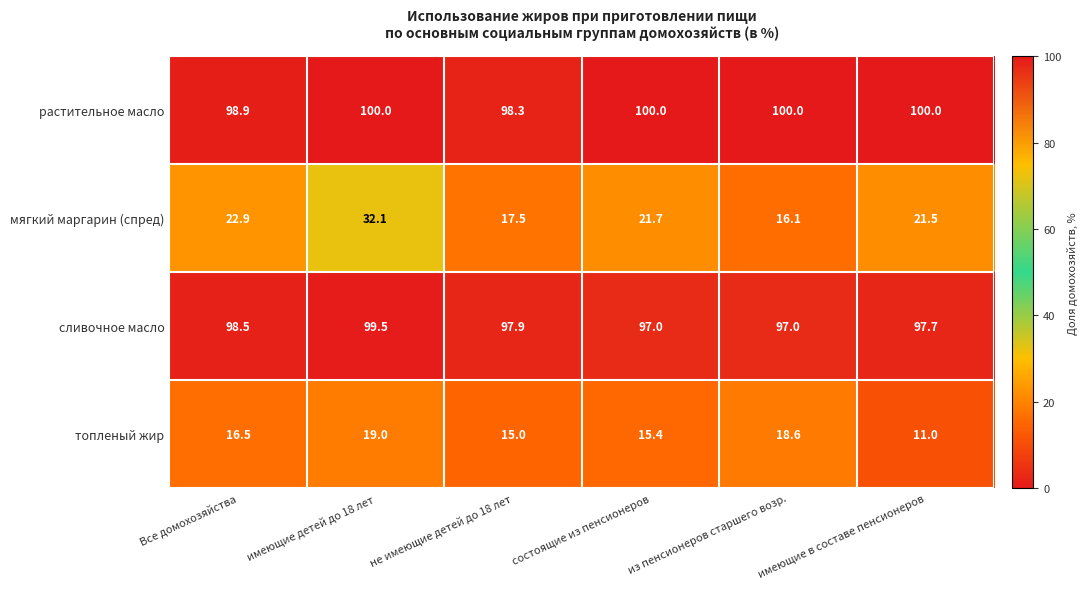

The value of топленый жир at из пенсионеров старшего возр. is 7.5. True or false?

False